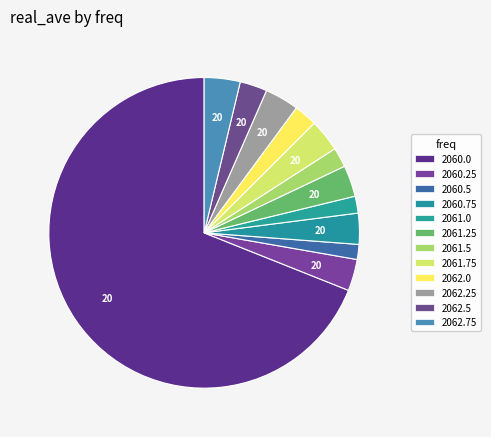

To the nearest percent, what is the difference between the largest and smallest slice percentages?

67%